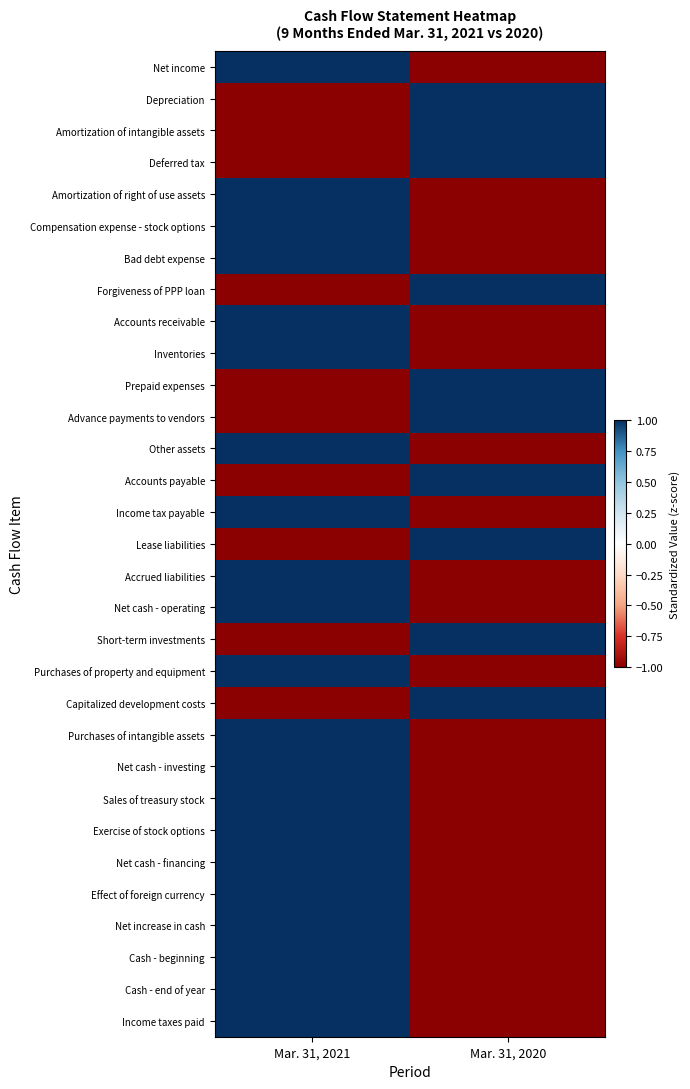

List the series in order of their peak value, highest first.

Net income, Depreciation, Amortization of intangible assets, Deferred tax, Amortization of right of use assets, Compensation expense - stock options, Bad debt expense, Forgiveness of PPP loan, Accounts receivable, Inventories, Prepaid expenses, Advance payments to vendors, Other assets, Accounts payable, Income tax payable, Lease liabilities, Accrued liabilities, Net cash - operating, Short-term investments, Purchases of property and equipment, Capitalized development costs, Purchases of intangible assets, Net cash - investing, Sales of treasury stock, Exercise of stock options, Net cash - financing, Effect of foreign currency, Net increase in cash, Cash - beginning, Cash - end of year, Income taxes paid